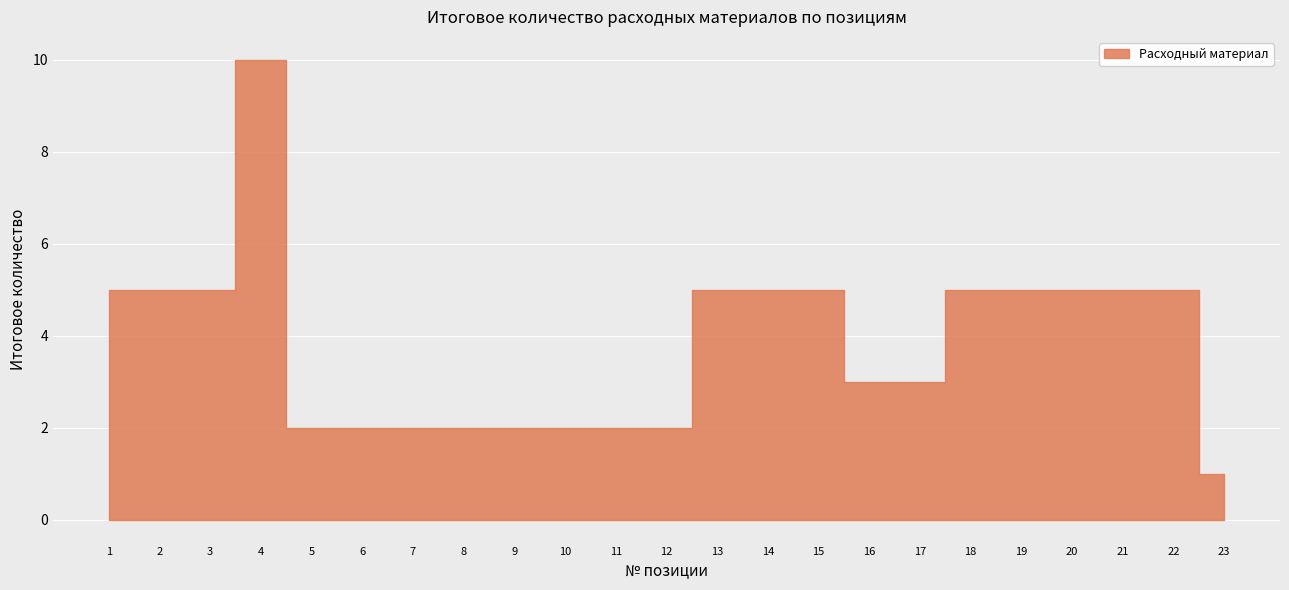

Count the number of data series in this chart.

1